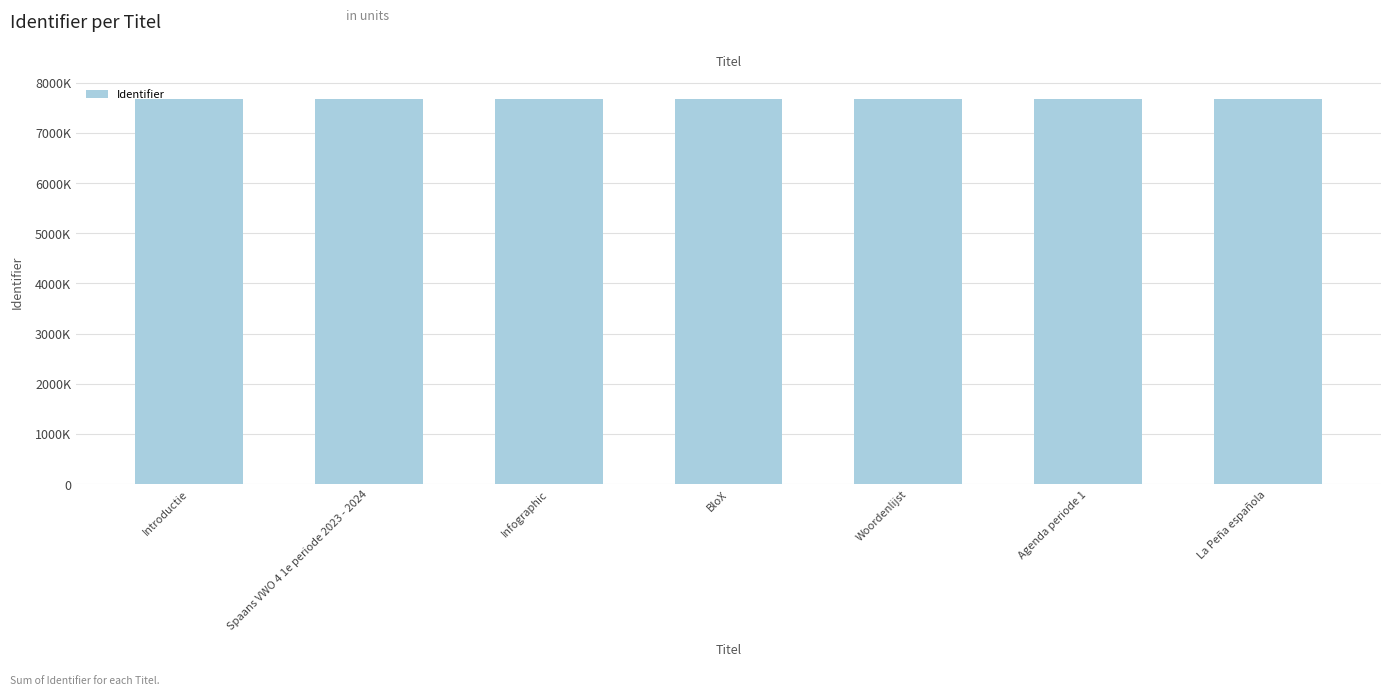

Where does the data first go above 7673677?

Woordenlijst